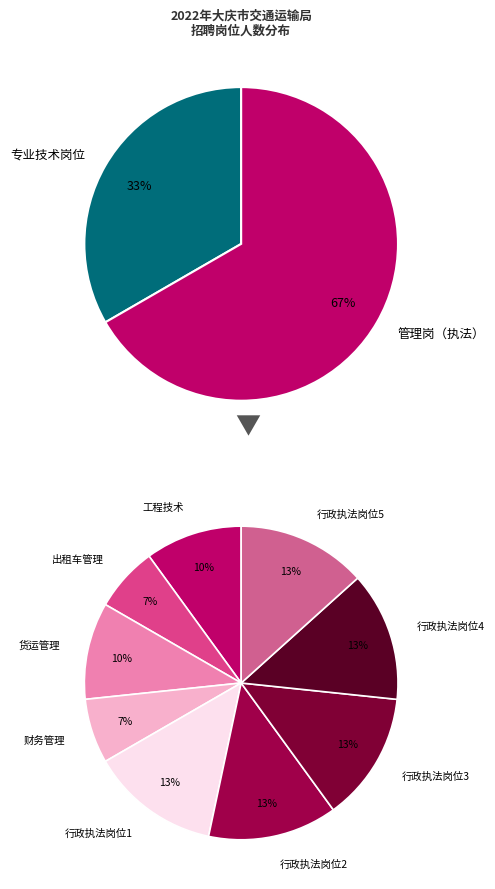

To the nearest percent, what portion does 财务管理 represent?

7%